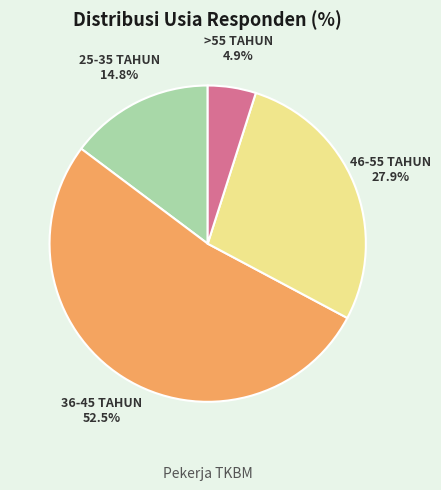

What is the largest slice in the pie chart?

36-45 TAHUN